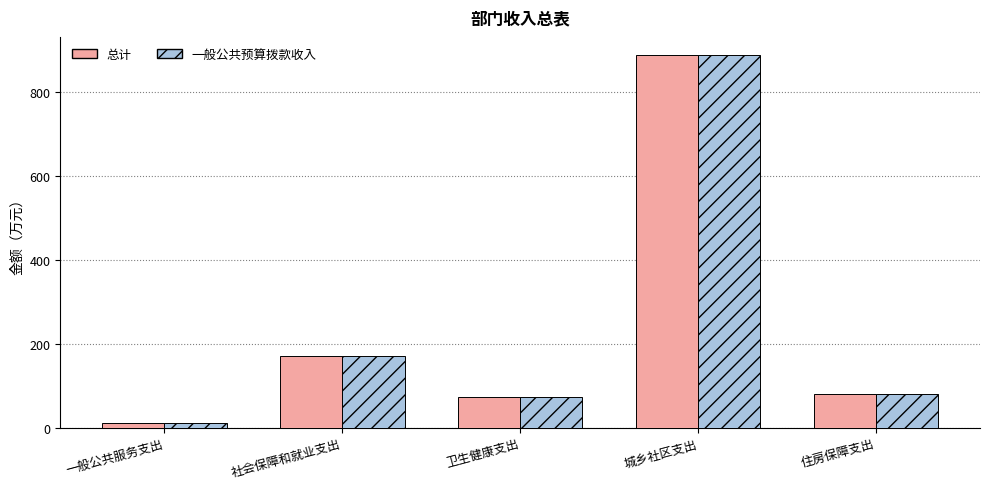

The value of 一般公共预算拨款收入 at 卫生健康支出 is 72.7. True or false?

True